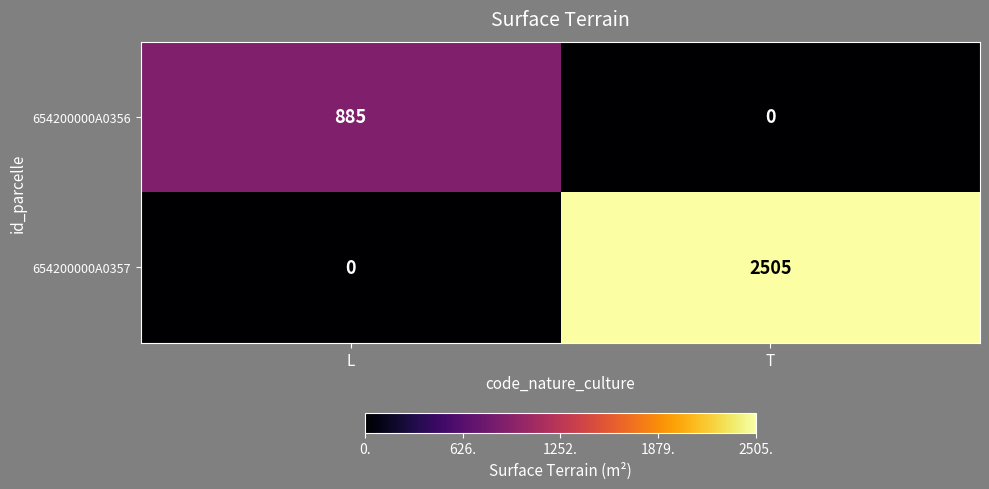

What is the difference between the 654200000A0357 values at T and L?

2505